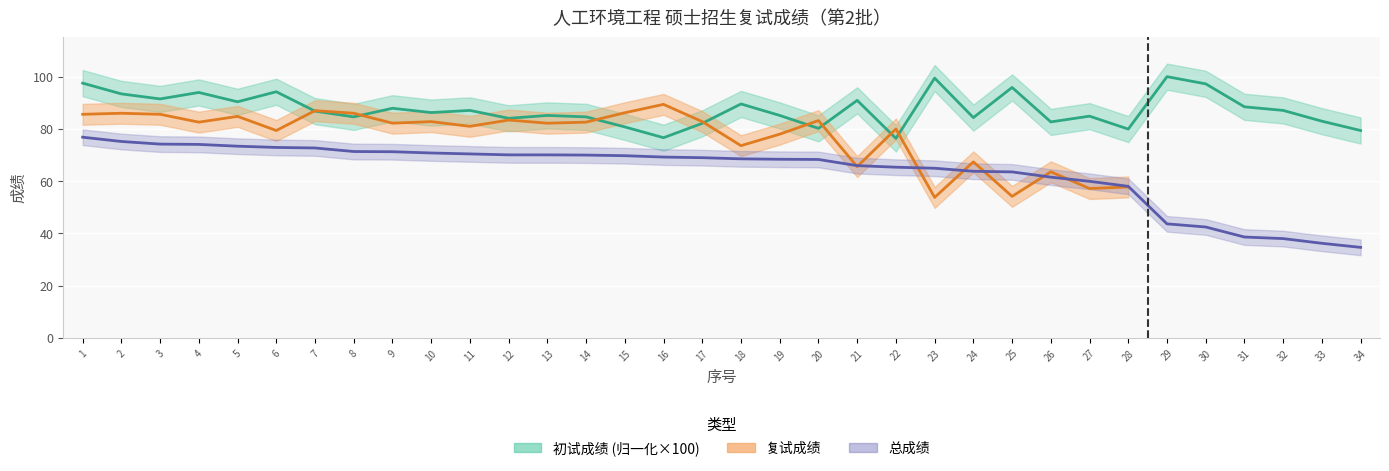

Which series has the largest total across all categories?

初试成绩